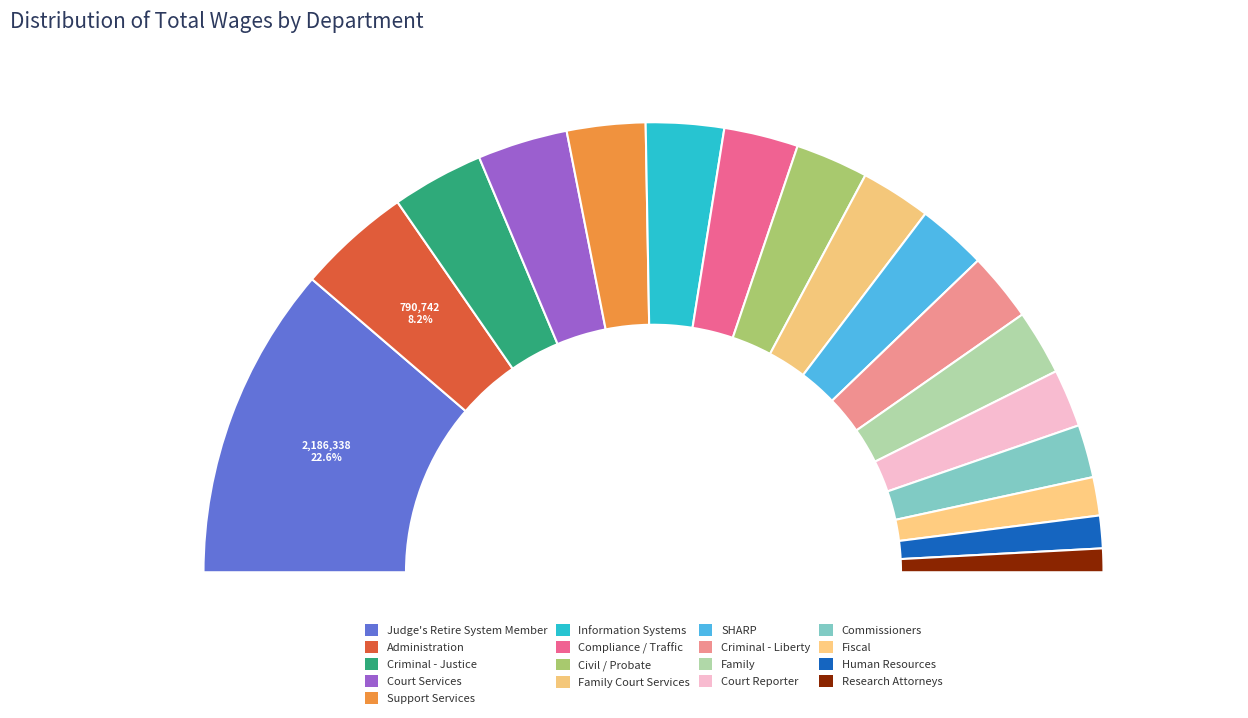

What portion of the pie excludes Support Services?

94.4%